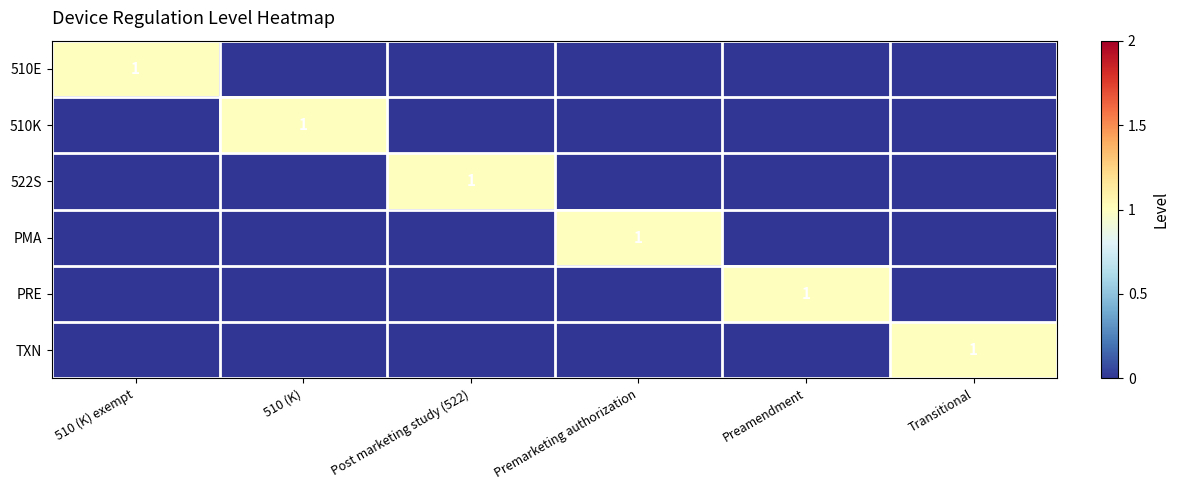

The TXN series shows 2 at Transitional. True or false?

False